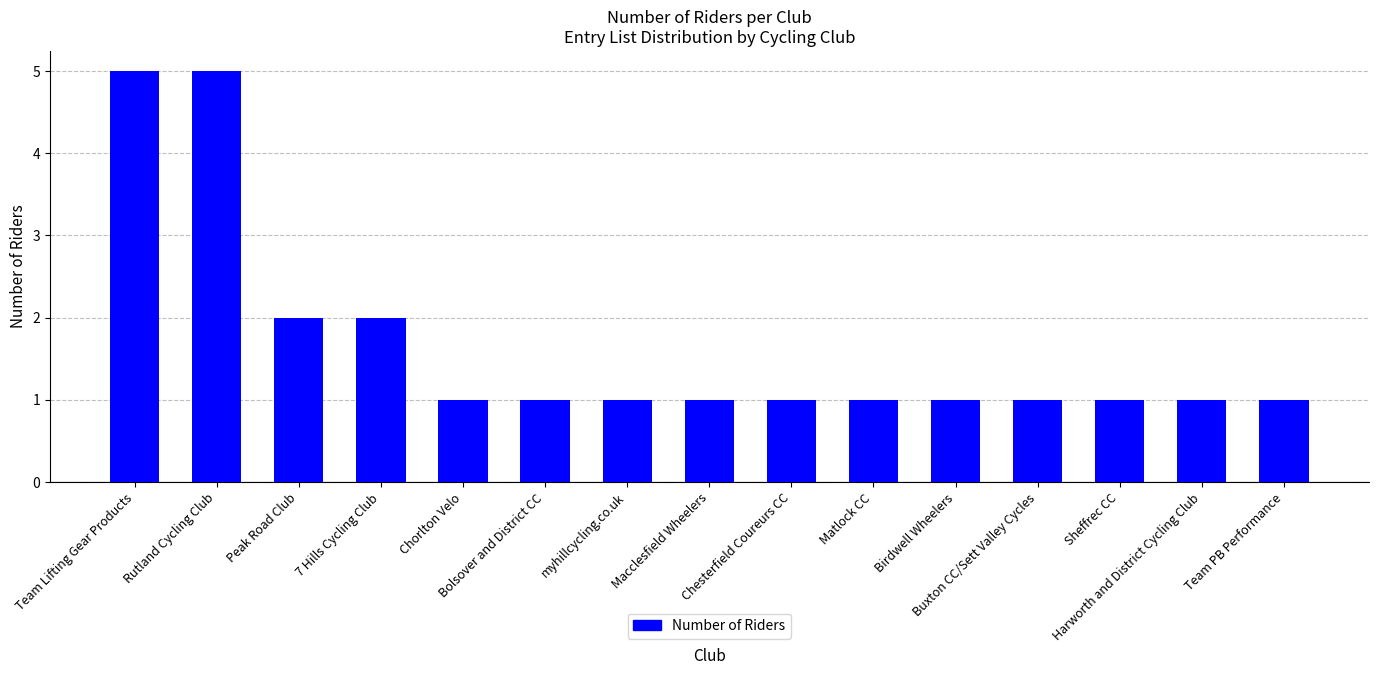

What is the greatest value displayed?

5